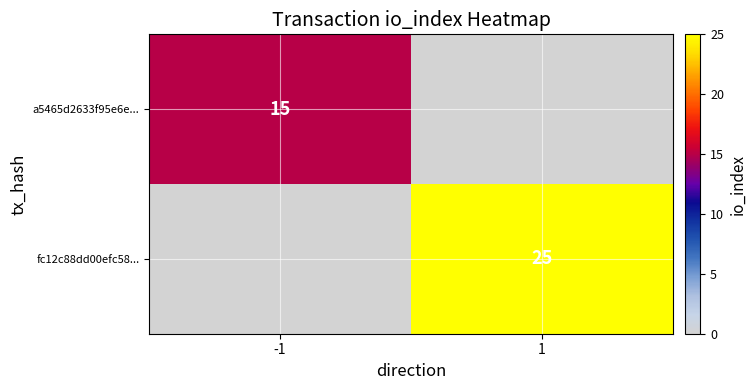

True or false: a5465d2633f95e6e... has a value of 15 at -1.

True